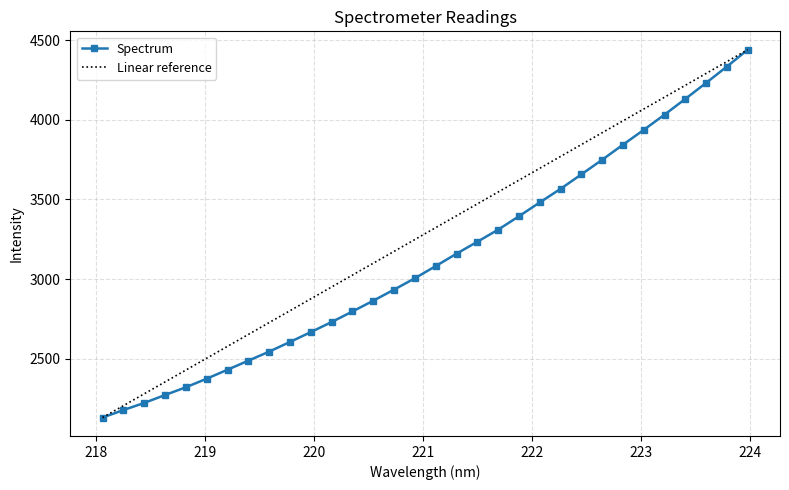

List the series in order of their overall mean, highest first.

Linear reference, Spectrum